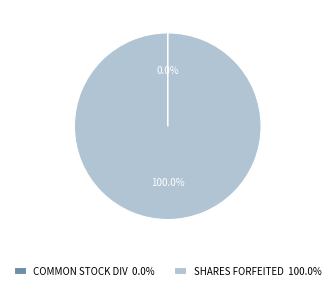

To the nearest percent, what is the difference between the largest and smallest slice percentages?

100%